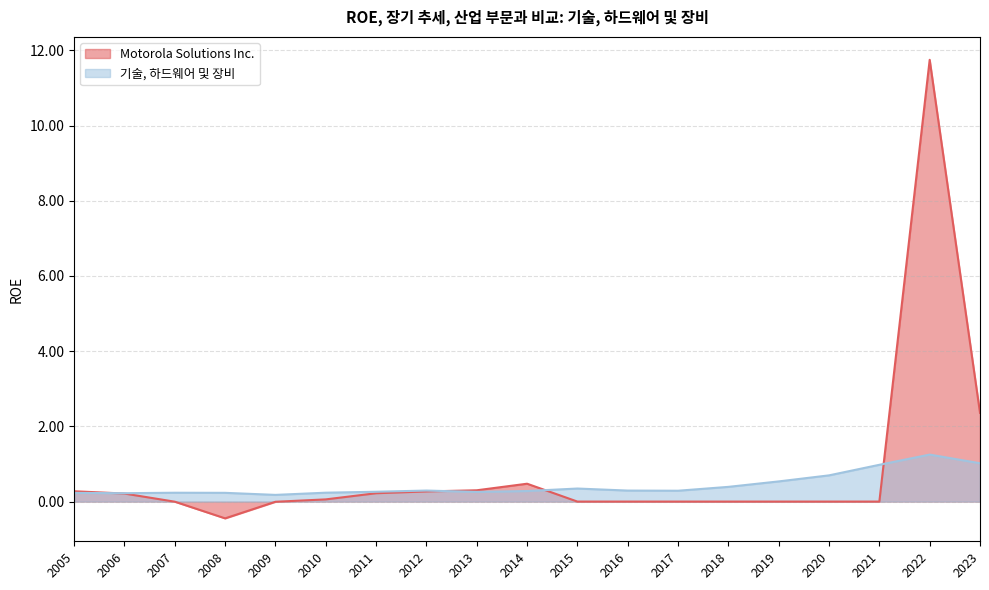

What are all the series names shown in the legend?

Motorola Solutions Inc., 기술, 하드웨어 및 장비